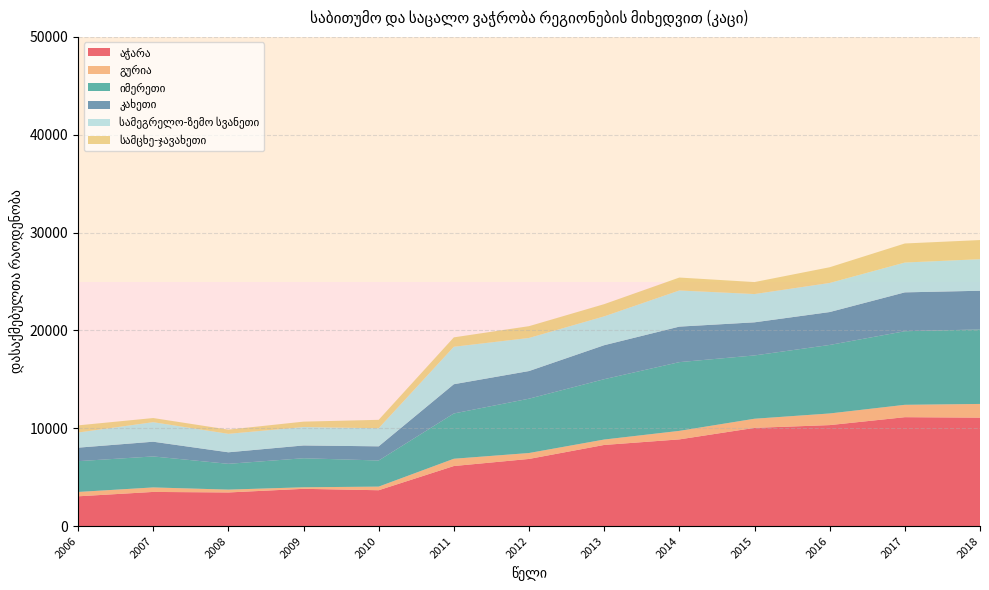

Reading left to right, transcribe all the data shown in this chart.

აჭარა: 3049	3497	3442	3814	3670	6143	6868	8298	8866	10043	10326	11135	11087
გურია: 445	460	292	158	371	745	606	554	871	934	1190	1265	1402
იმერეთი: 3147	3169	2636	2968	2669	4629	5553	6167	7025	6470	7002	7521	7617
კახეთი: 1379	1503	1177	1306	1447	2988	2824	3473	3629	3383	3362	3971	3950
სამეგრელო-ზემო სვანეთი: 1547	1996	1888	1882	1849	3827	3382	2946	3694	2889	2973	3048	3227
სამცხე-ჯავახეთი: 732	424	428	553	860	961	1204	1250	1321	1225	1605	1947	1954